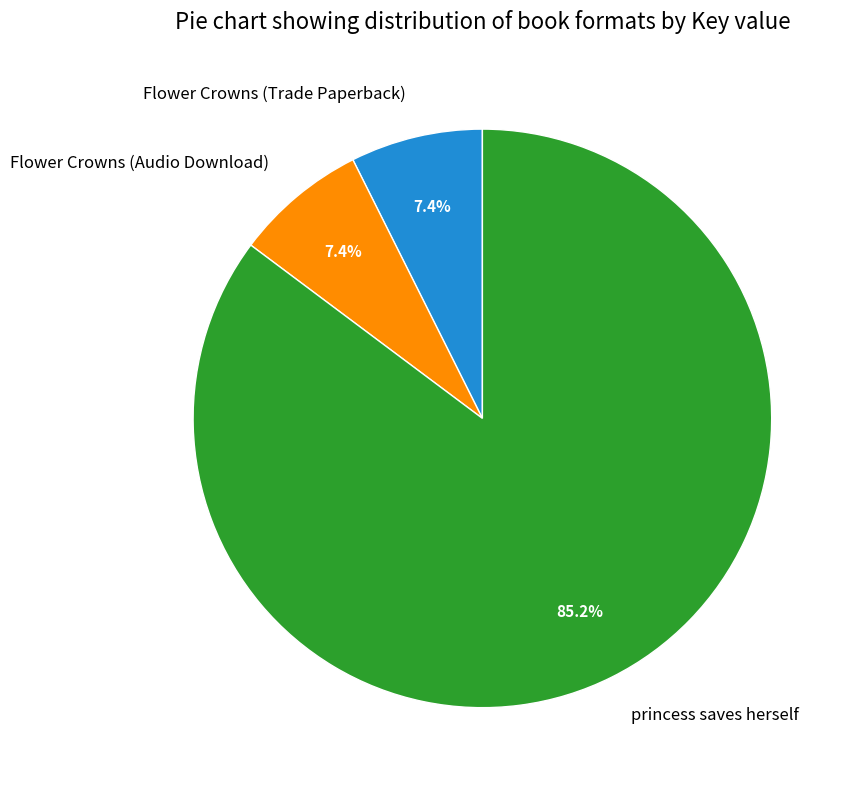

Which slice is the largest?

princess saves herself